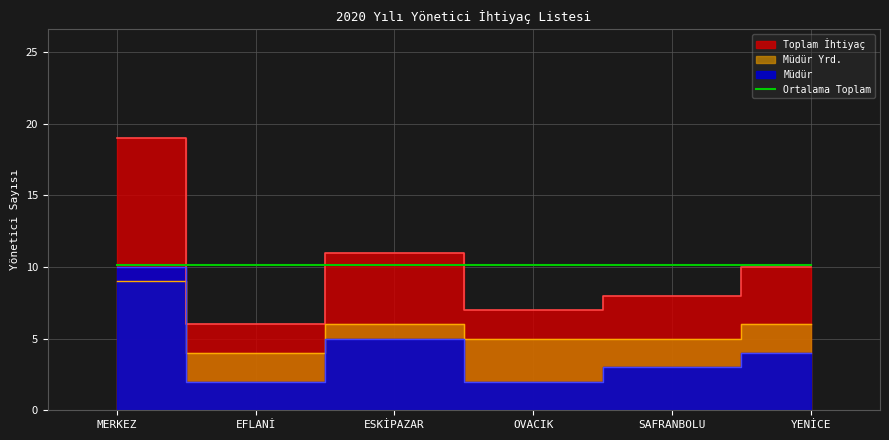

Is the value of Müdür at ESKİPAZAR greater than the value of Müdür Yrd. at MERKEZ?

No